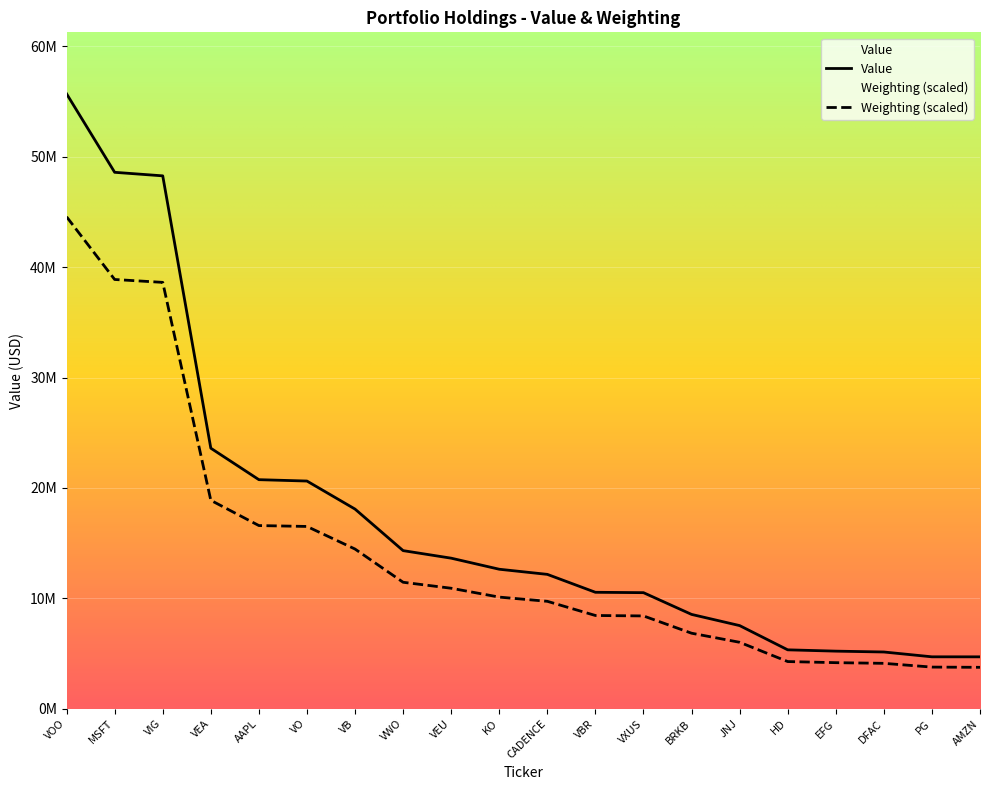

At VEA, list the series in order from largest to smallest.

Value, Weighting (scaled)